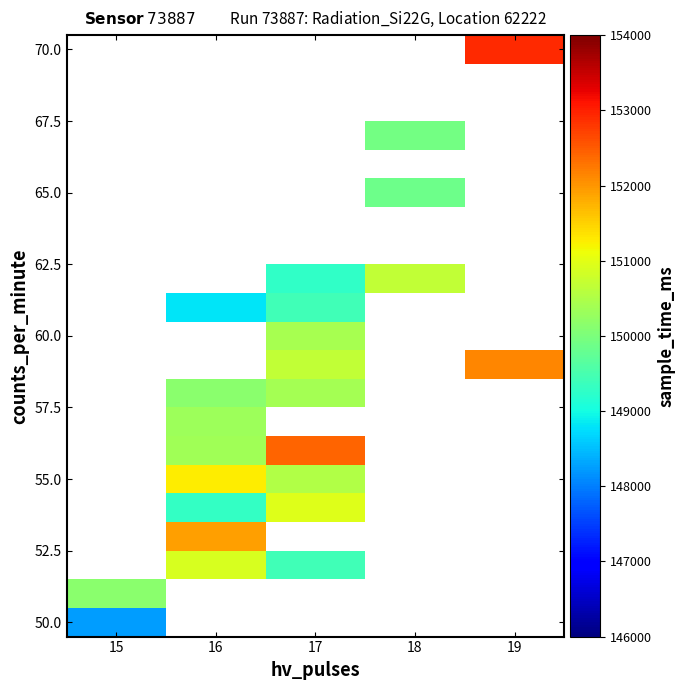

How many series are shown in this chart?

21